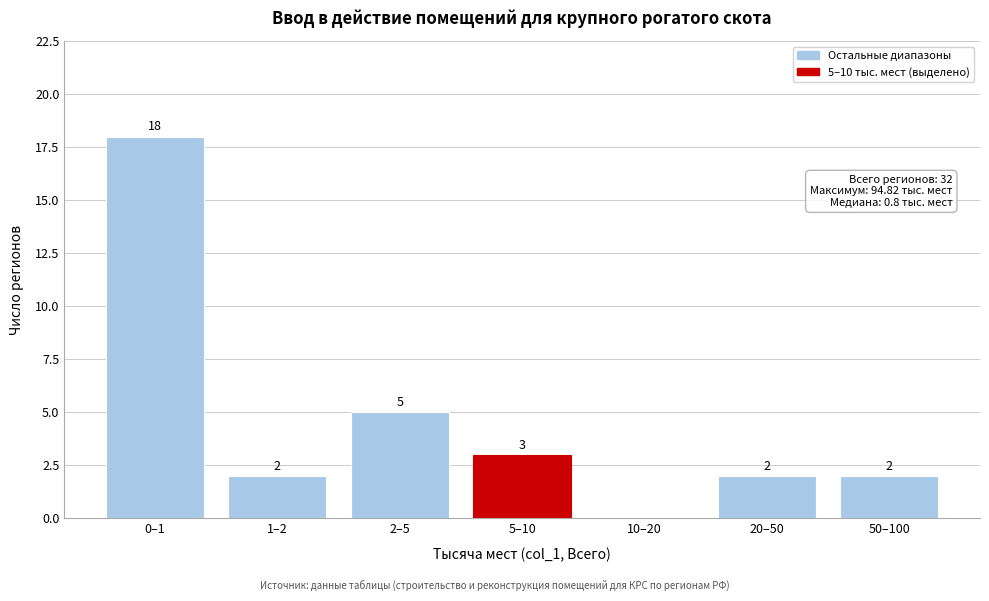

Reading right to left, extract all data points from this chart.

50–100=2	20–50=2	10–20=0	5–10=3	2–5=5	1–2=2	0–1=18